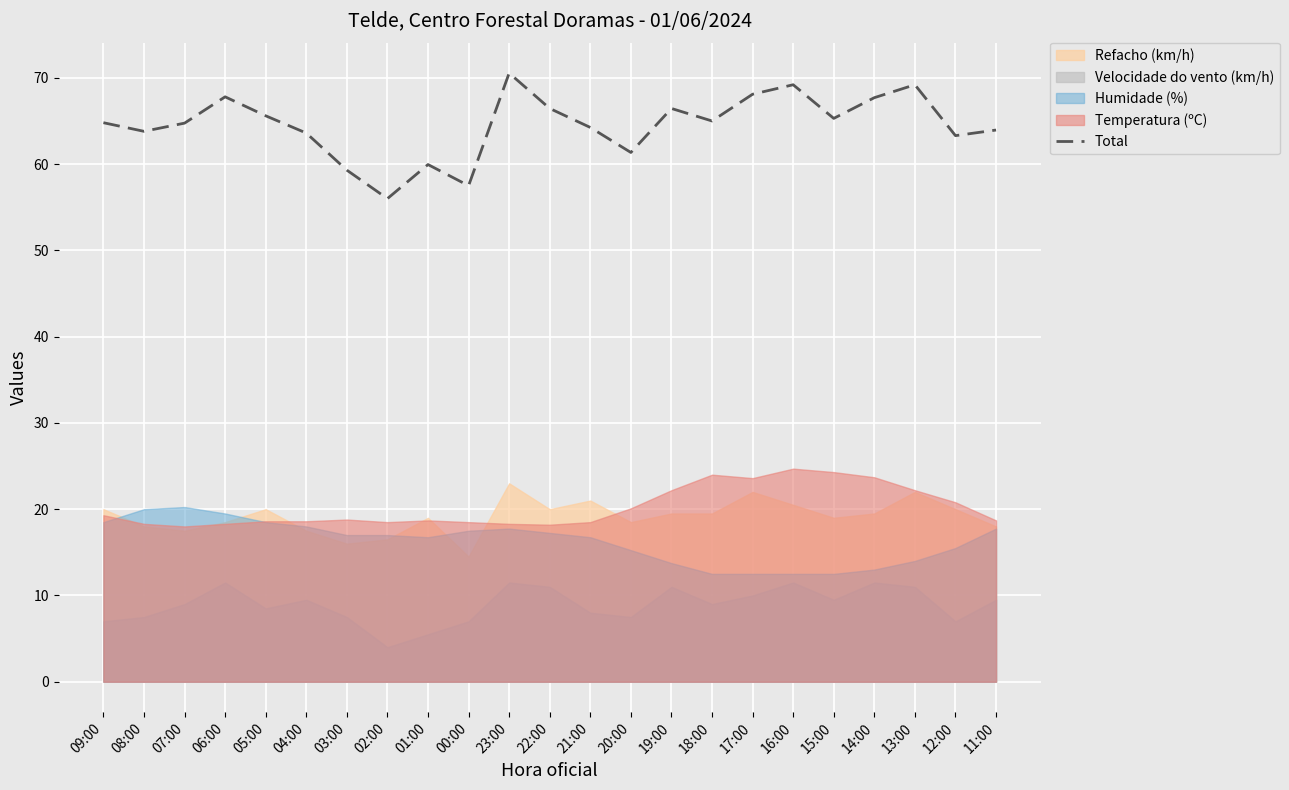

True or false: the data has more than 1 interior local peaks.

True